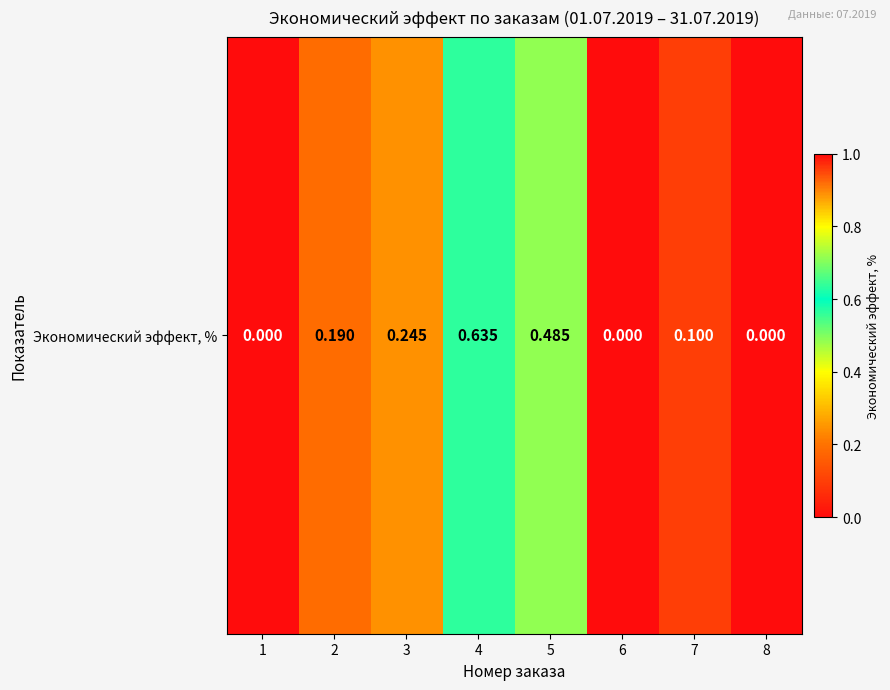

What is the sum of the values at 5 and 8?

0.5